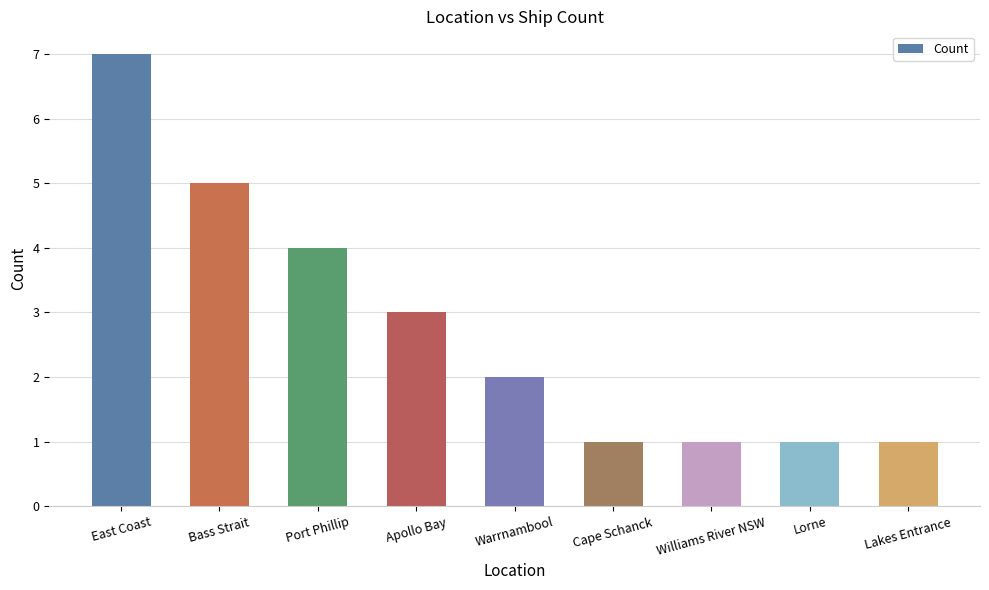

Which label corresponds to the largest value in the chart?

East Coast